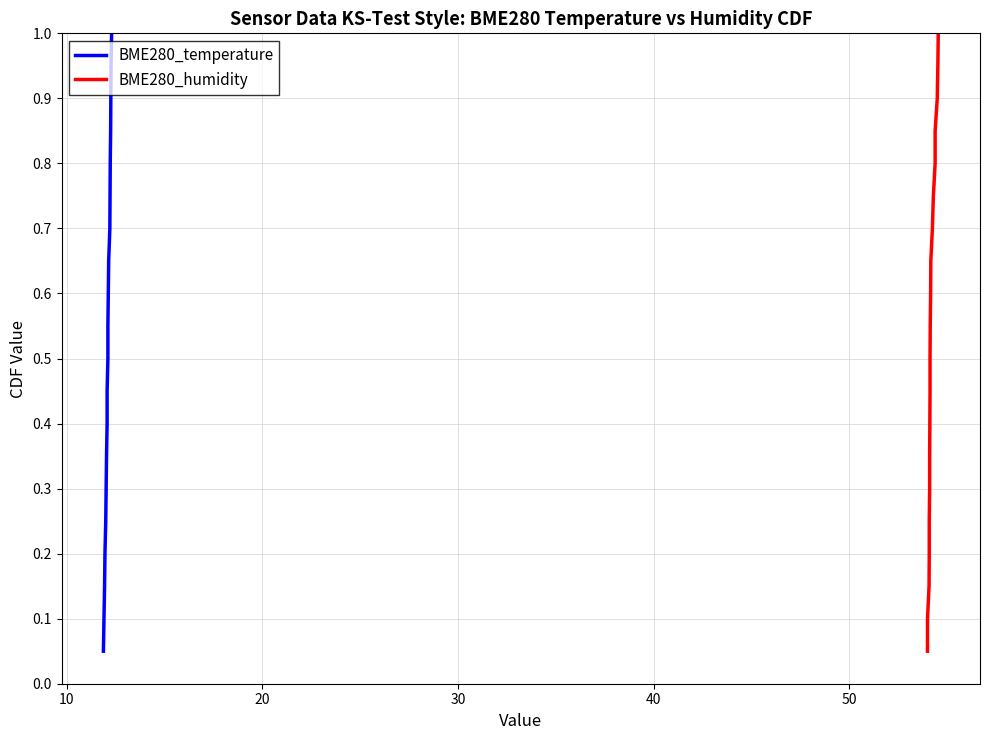

True or false: BME280_temperature and BME280_humidity cross at least once.

False